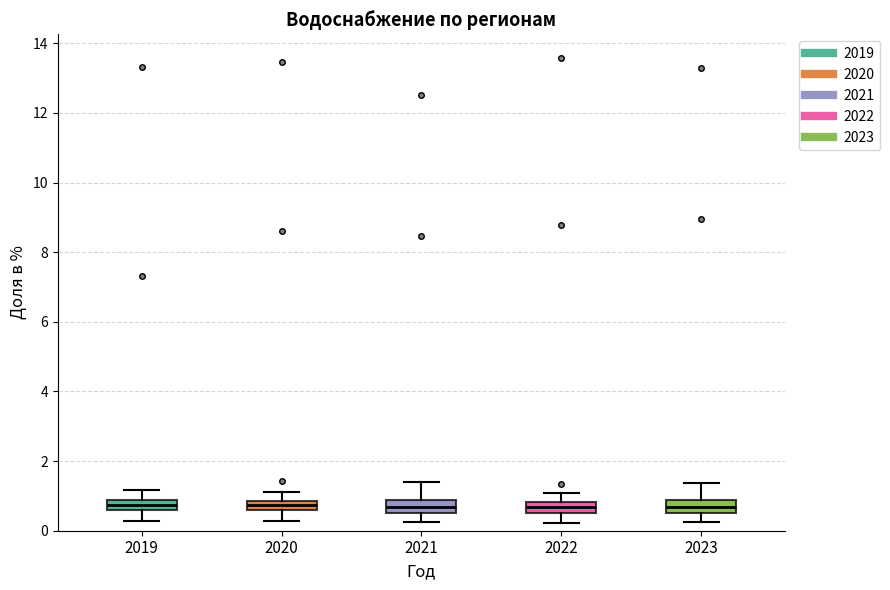

Where does the upper whisker of the box at x = 2019 end on the y-axis? The values are not printed on the chart, so give them approximately, as read against the axis.

1.2